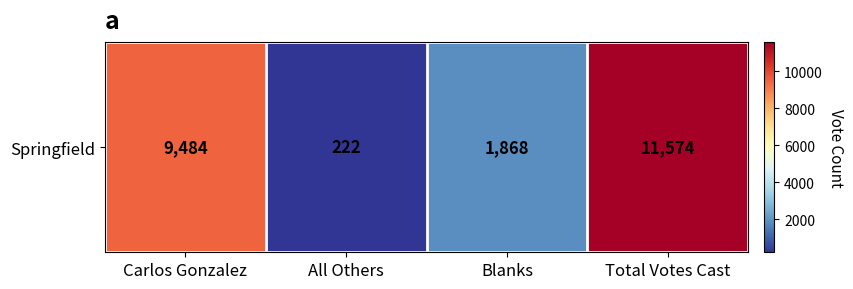

Rank the categories by value from lowest to highest.

All Others, Blanks, Carlos Gonzalez, Total Votes Cast